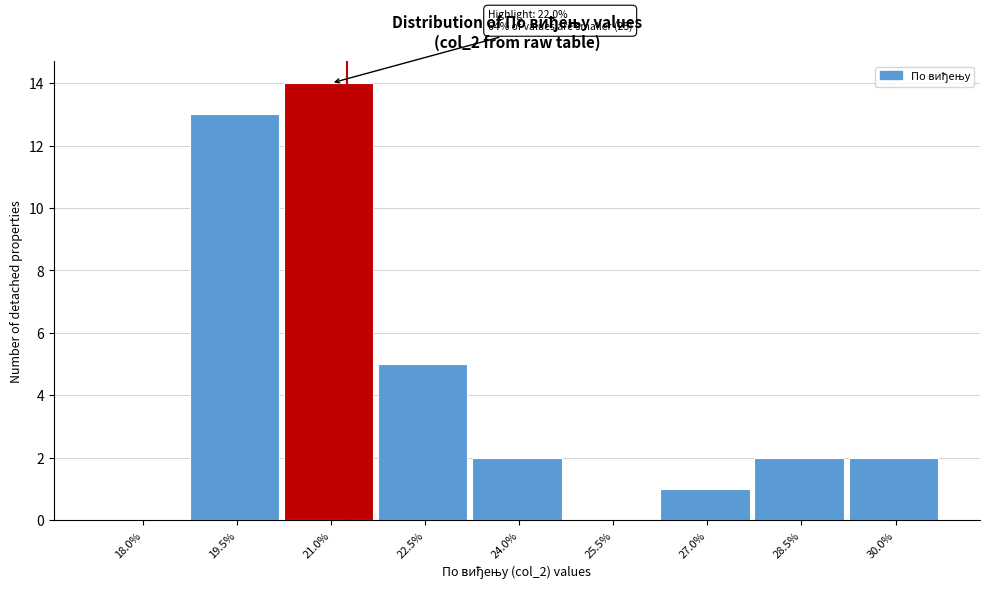

Reading left to right, extract all data points from this chart.

18.0%=0	19.5%=13	21.0%=14	22.5%=5	24.0%=2	25.5%=0	27.0%=1	28.5%=2	30.0%=2